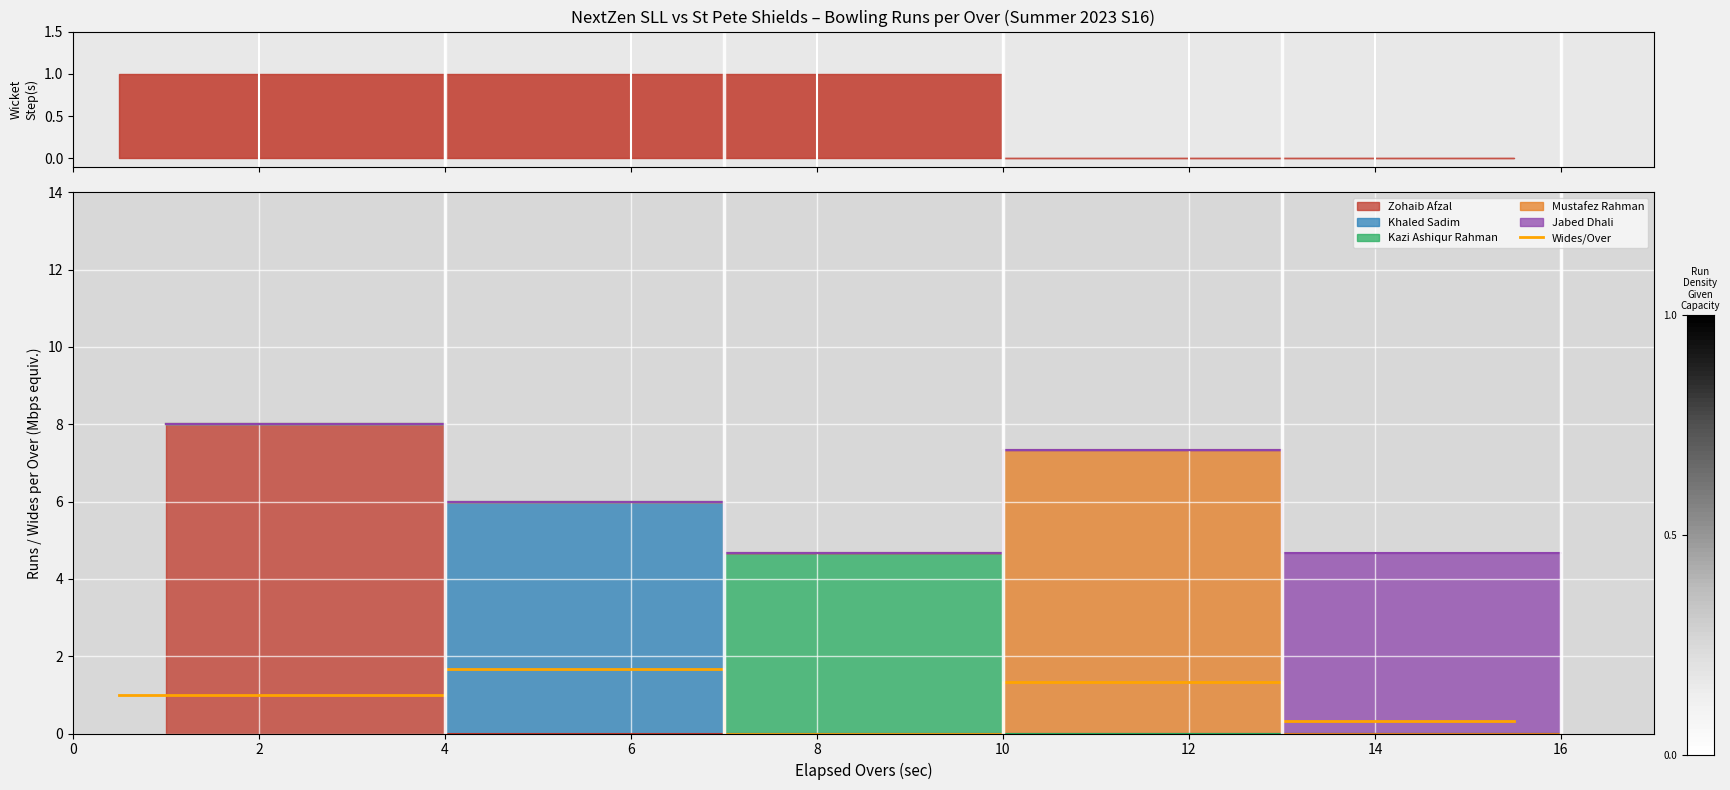

What is the highest value of the Wides/Over series?

1.7